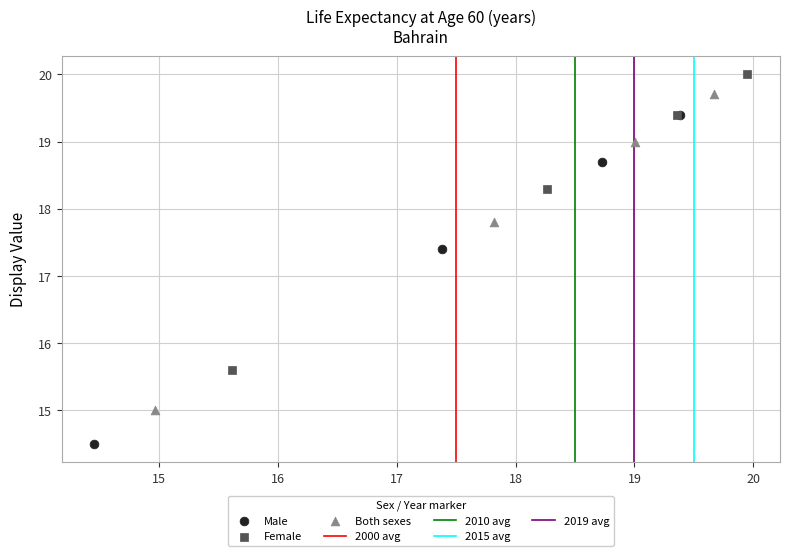

Which series contains the lowest Y value?

Male